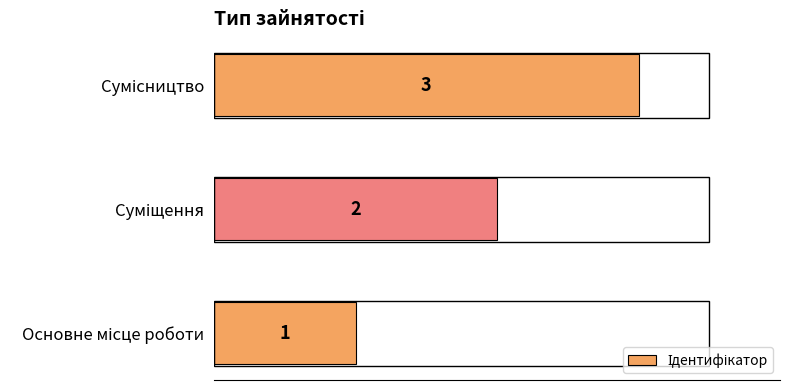

What is the sum of all values?

6